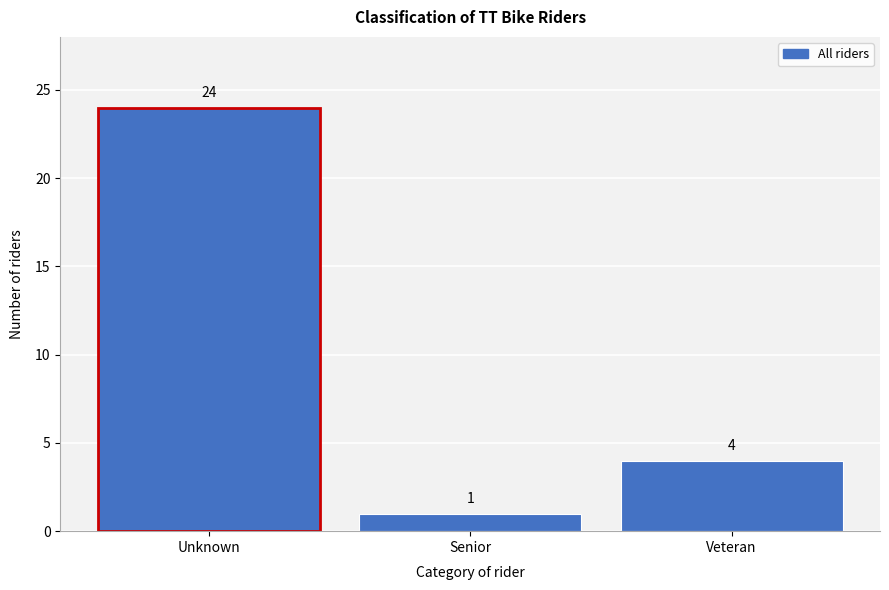

Reading left to right, what are all the values shown in this chart?

Unknown=24	Senior=1	Veteran=4